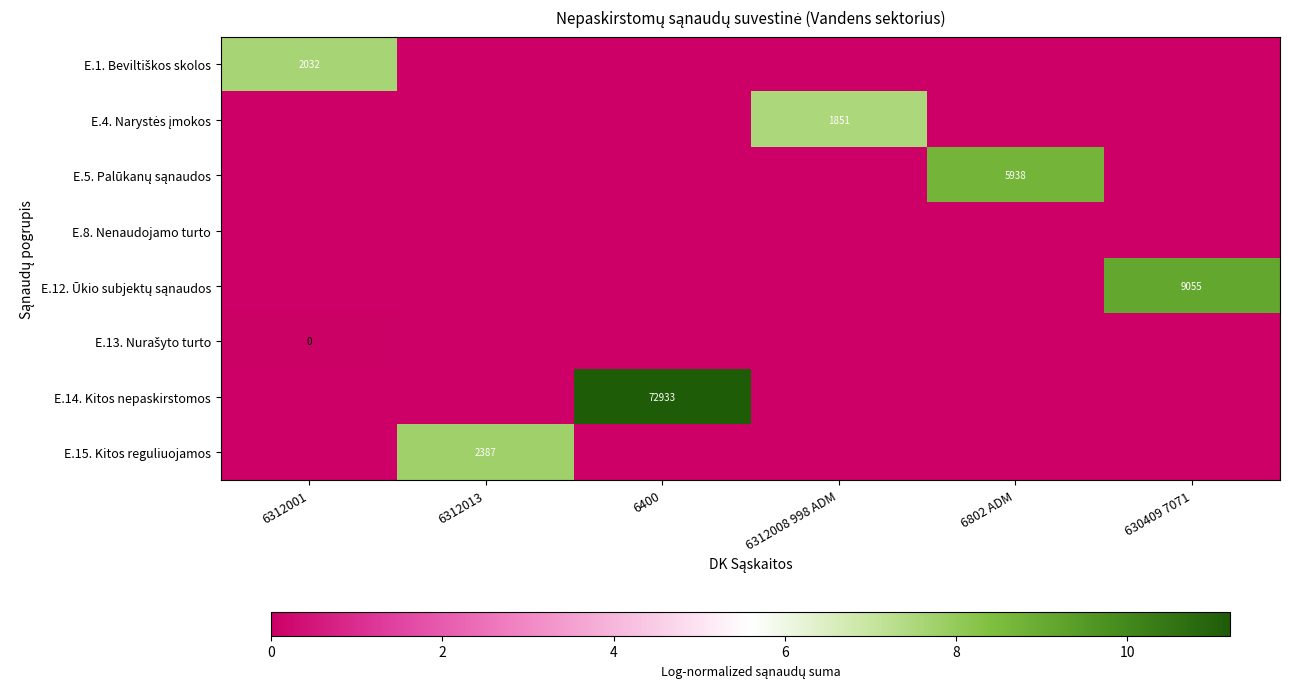

Which category has the lowest value across all series?

6312013